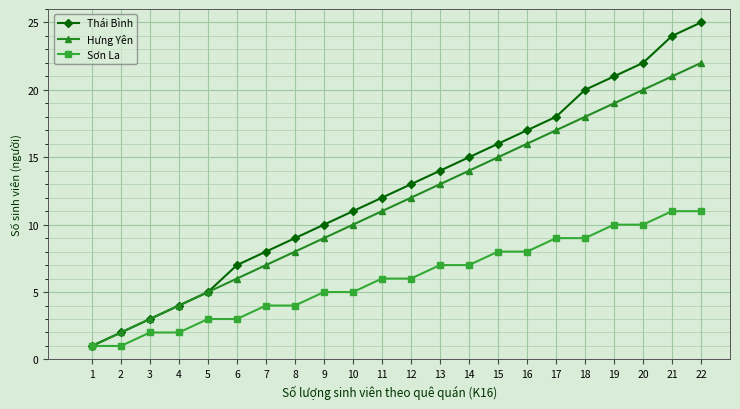

What is the total value across all series at 5?

13